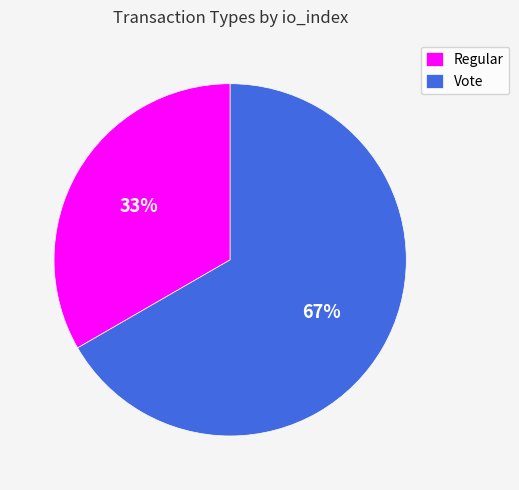

True or false: Regular accounts for 22% of the total.

False